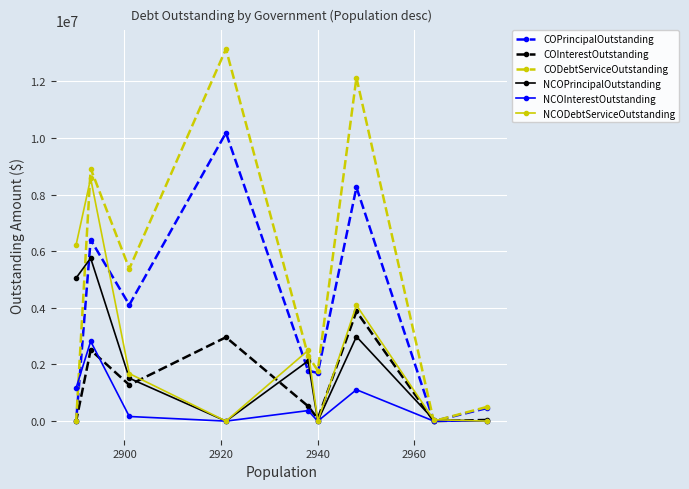

What is the difference between the second highest and minimum values in the NCOInterestOutstanding series?

1175652.9